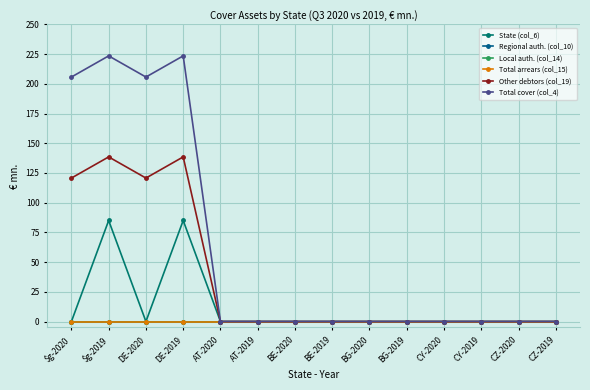

Reading right to left, transcribe all the data shown in this chart.

State (col_6): 0.0	0.0	0.0	0.0	0.0	0.0	0.0	0.0	0.0	0.0	85.0	0.0	85.0	0.0
Regional auth. (col_10): 0.0	0.0	0.0	0.0	0.0	0.0	0.0	0.0	0.0	0.0	0.0	0.0	0.0	0.0
Local auth. (col_14): 0.0	0.0	0.0	0.0	0.0	0.0	0.0	0.0	0.0	0.0	0.0	0.0	0.0	0.0
Total arrears (col_15): 0.0	0.0	0.0	0.0	0.0	0.0	0.0	0.0	0.0	0.0	0.0	0.0	0.0	0.0
Other debtors (col_19): 0.0	0.0	0.0	0.0	0.0	0.0	0.0	0.0	0.0	0.0	138.5	120.7	138.5	120.7
Total cover (col_4): 0.0	0.0	0.0	0.0	0.0	0.0	0.0	0.0	0.0	0.0	223.5	205.7	223.5	205.7